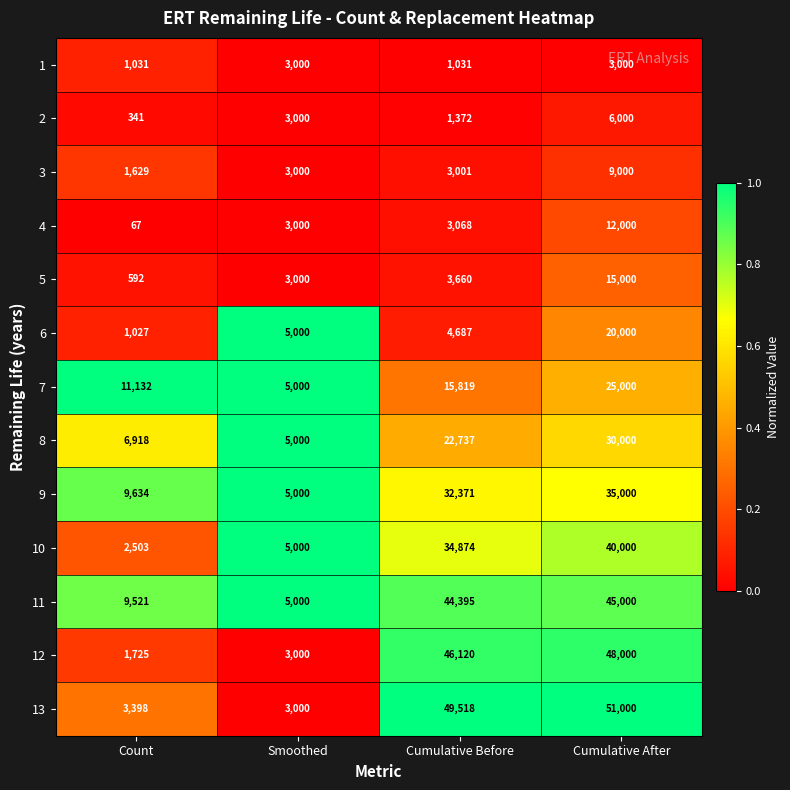

At which category does the chart reach its peak across all series?

Cumulative After